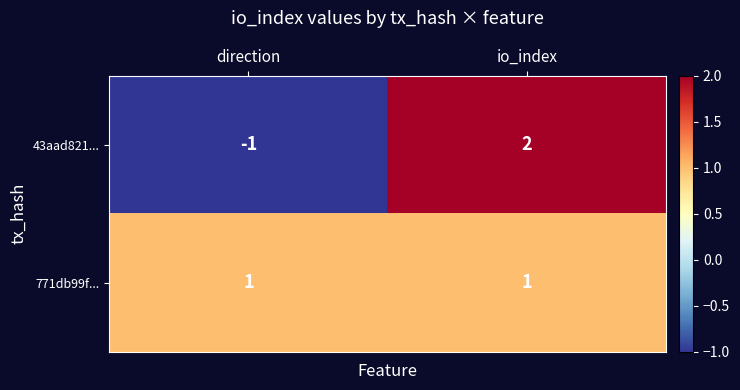

The 43aad821... series shows -1 at direction. True or false?

True